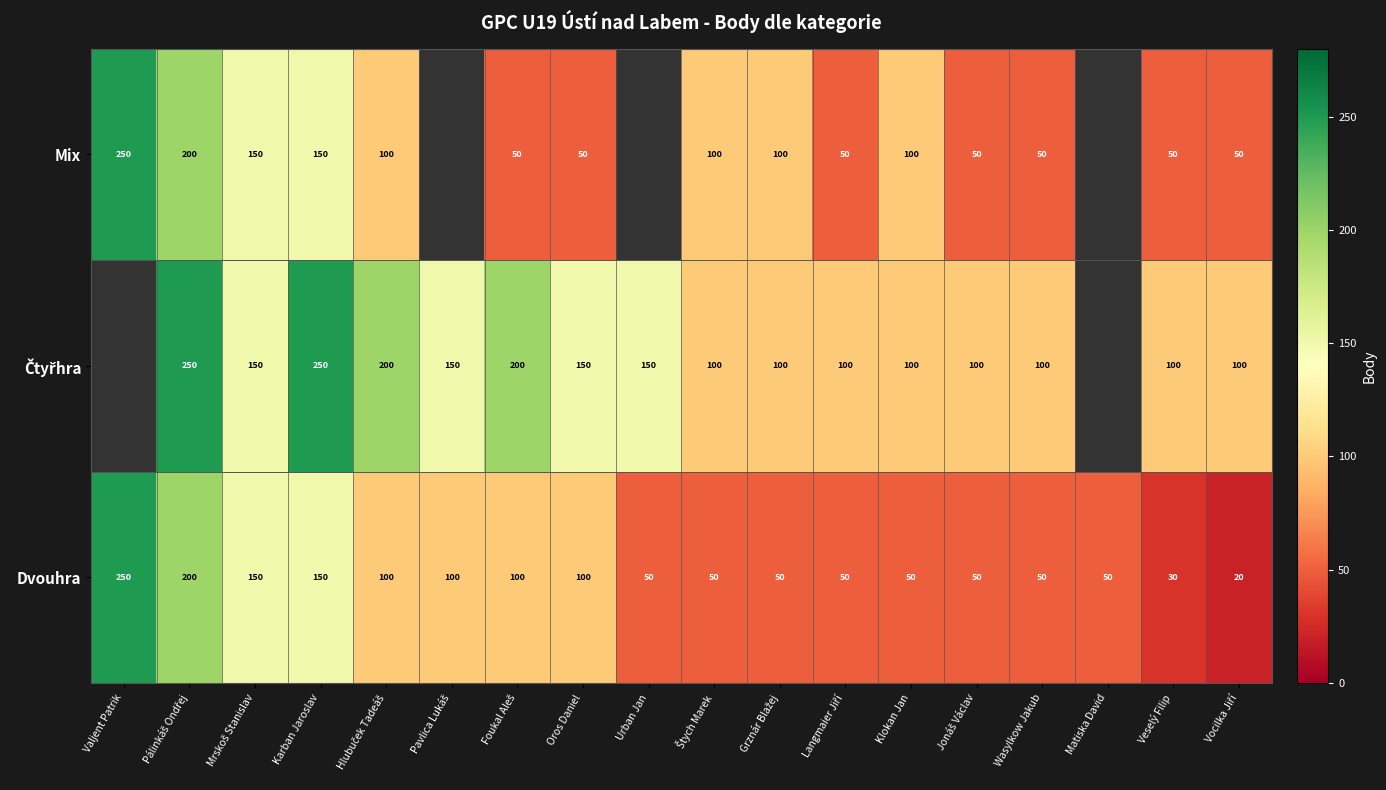

True or false: Dvouhra has a value of 50 at Urban Jan.

True